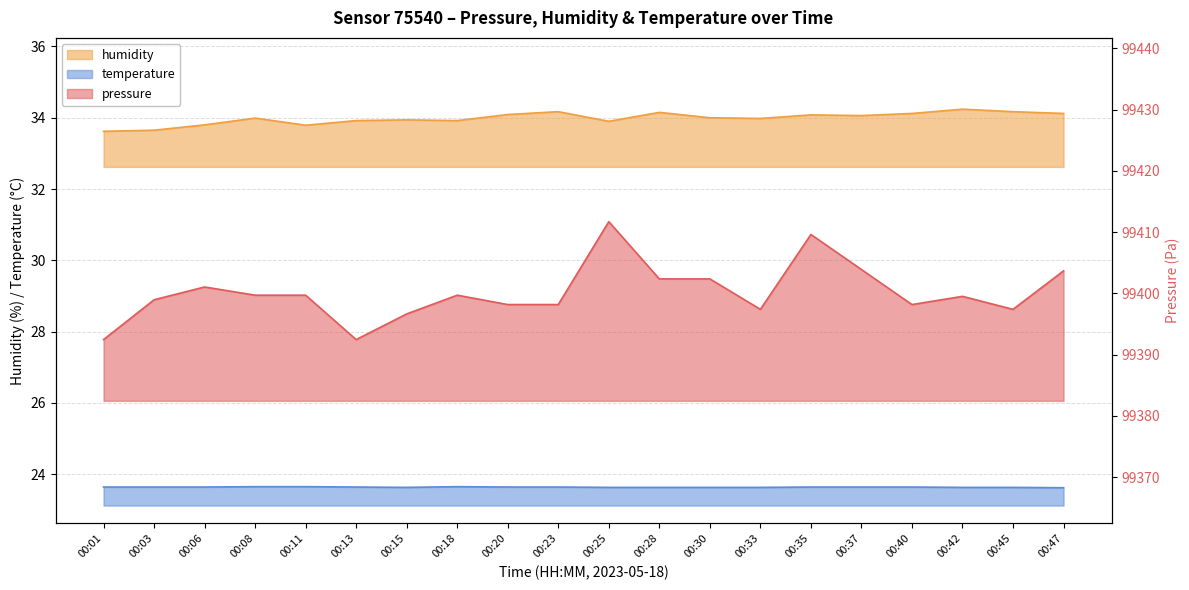

In temperature, how many points are lower than both neighbors (excluding endpoints)?

1